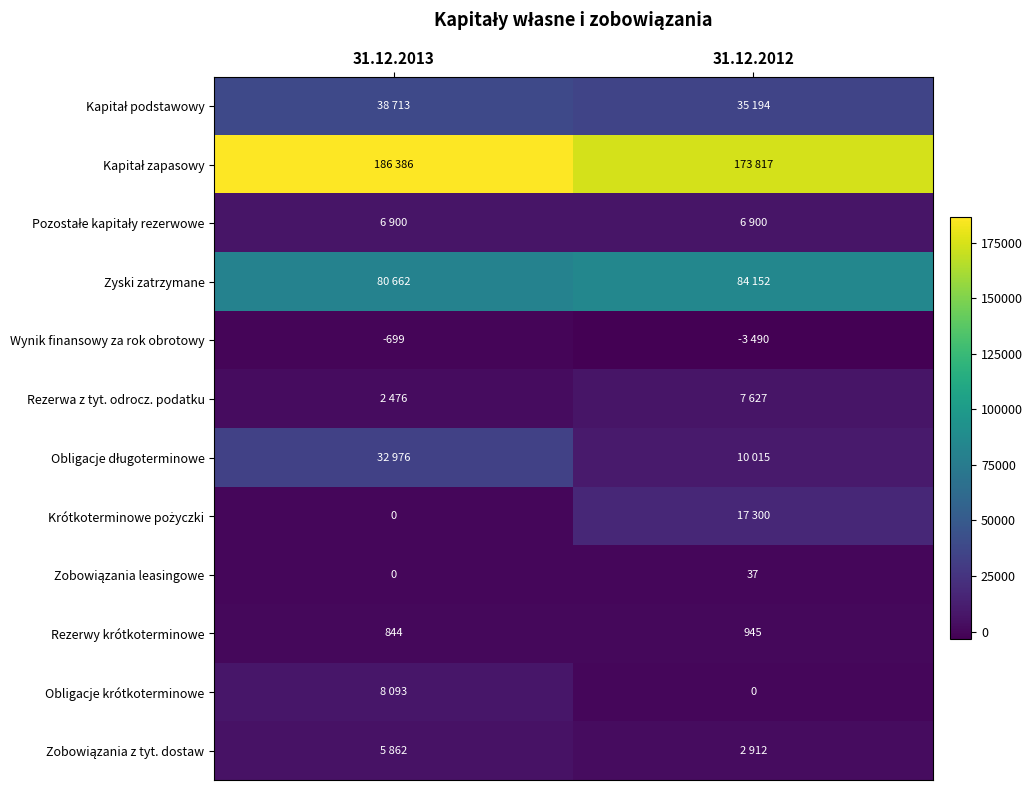

The value of Rezerwy krótkoterminowe at 31.12.2013 is 844. True or false?

True